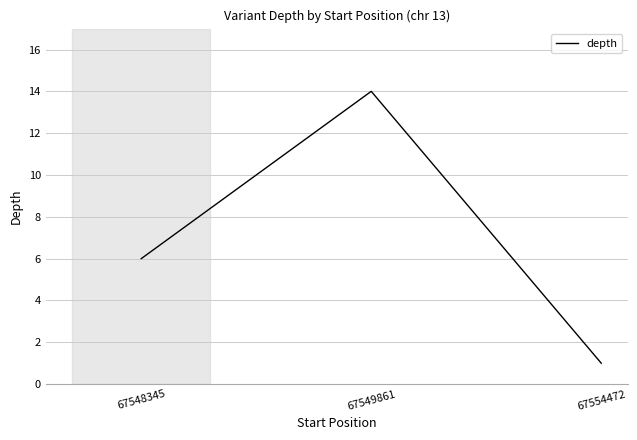

Is this an area chart (filled region under the line)?

No